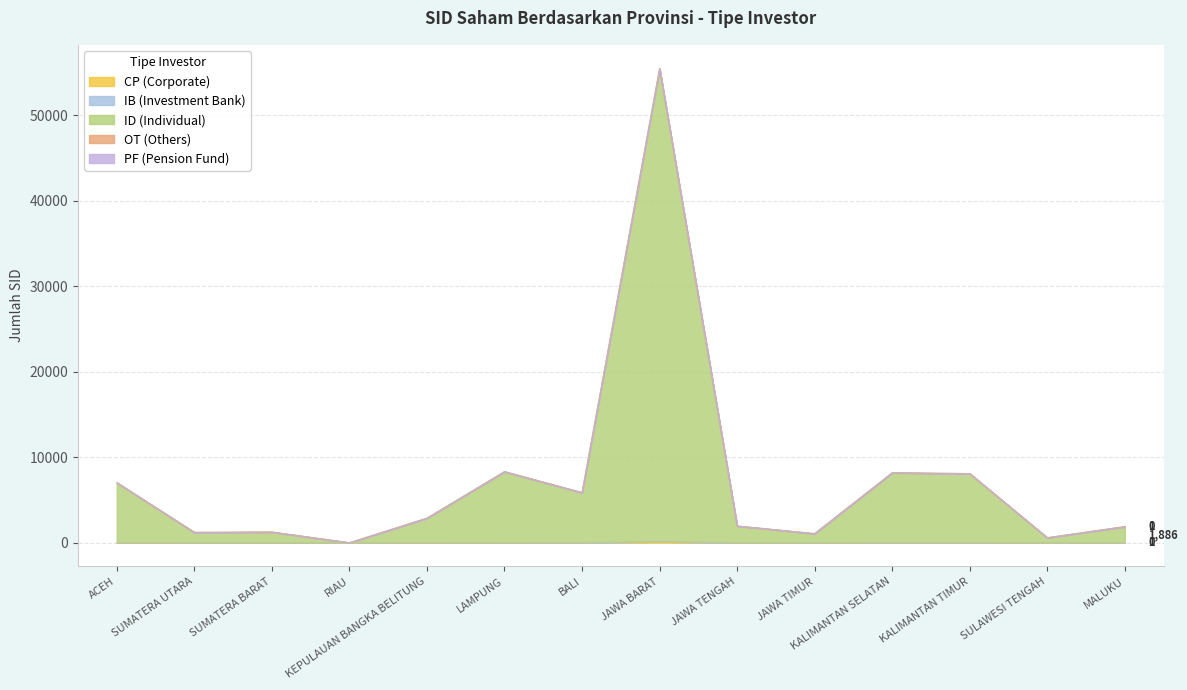

Which category has the highest value across all series?

JAWA BARAT